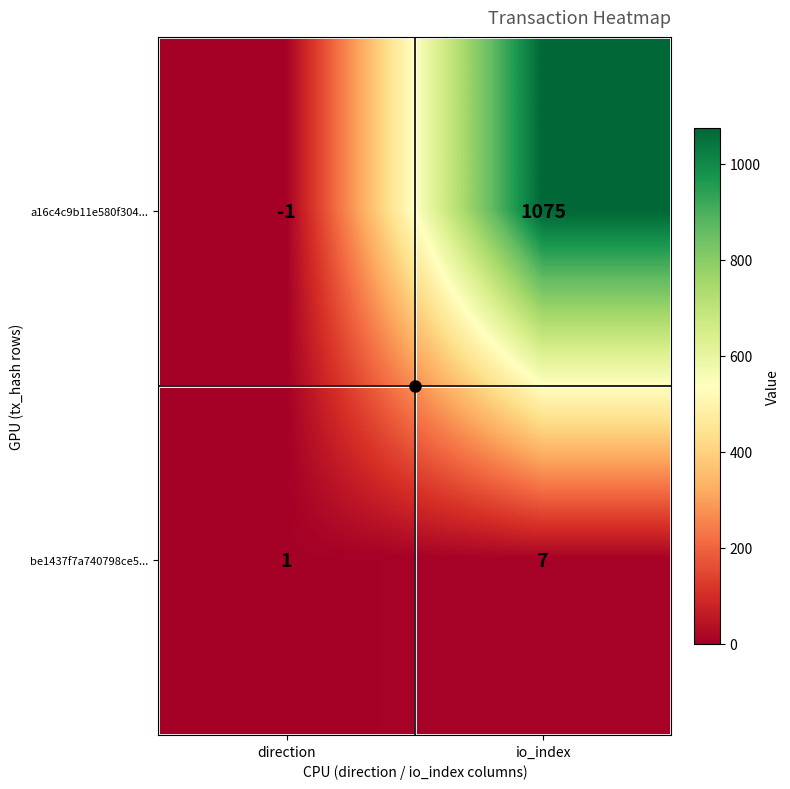

The value of be1437f7a740798ce5... at io_index is 7. True or false?

True